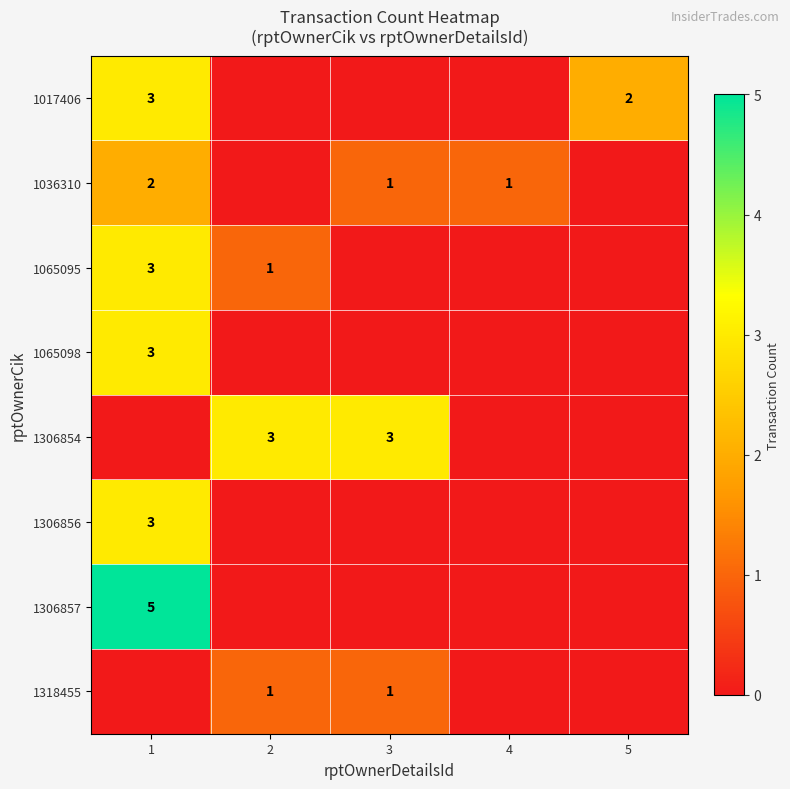

Count the 1306857 values in the range 0 to 1.

4